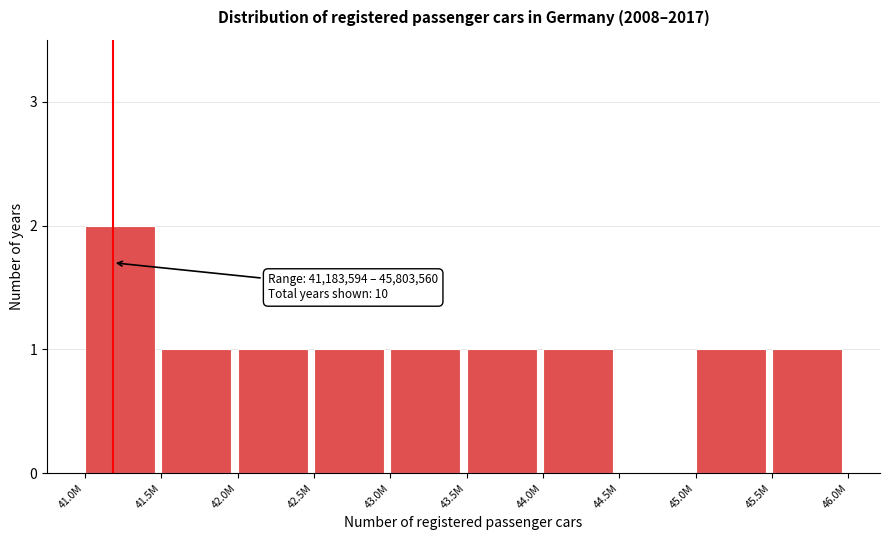

Reading right to left, transcribe all the data shown in this chart.

45.5M=1	45.0M=1	44.5M=0	44.0M=1	43.5M=1	43.0M=1	42.5M=1	42.0M=1	41.5M=1	41.0M=2